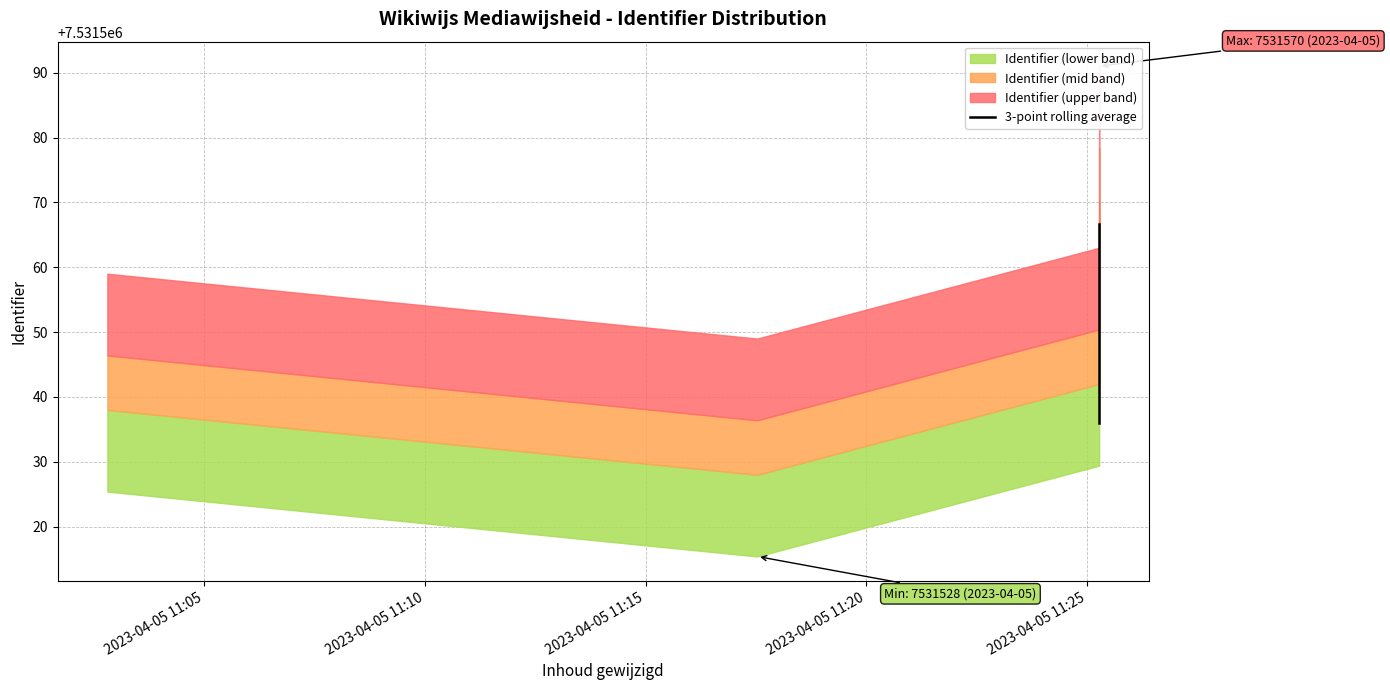

What is the difference between the maximum and minimum values?

30.7